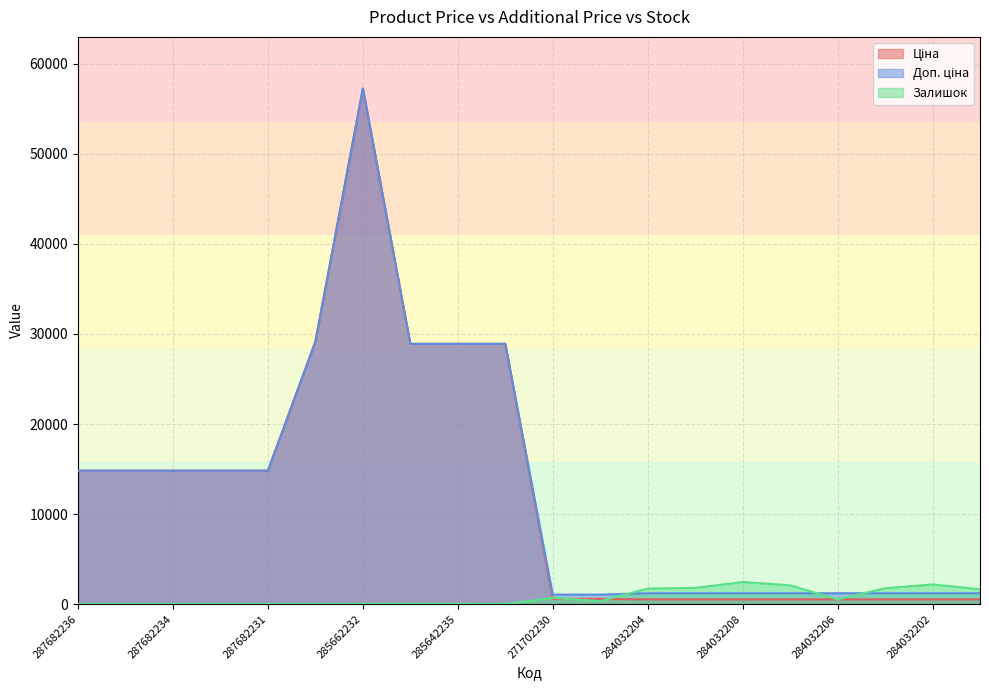

At which label does Ціна first exceed 14817?

287682236